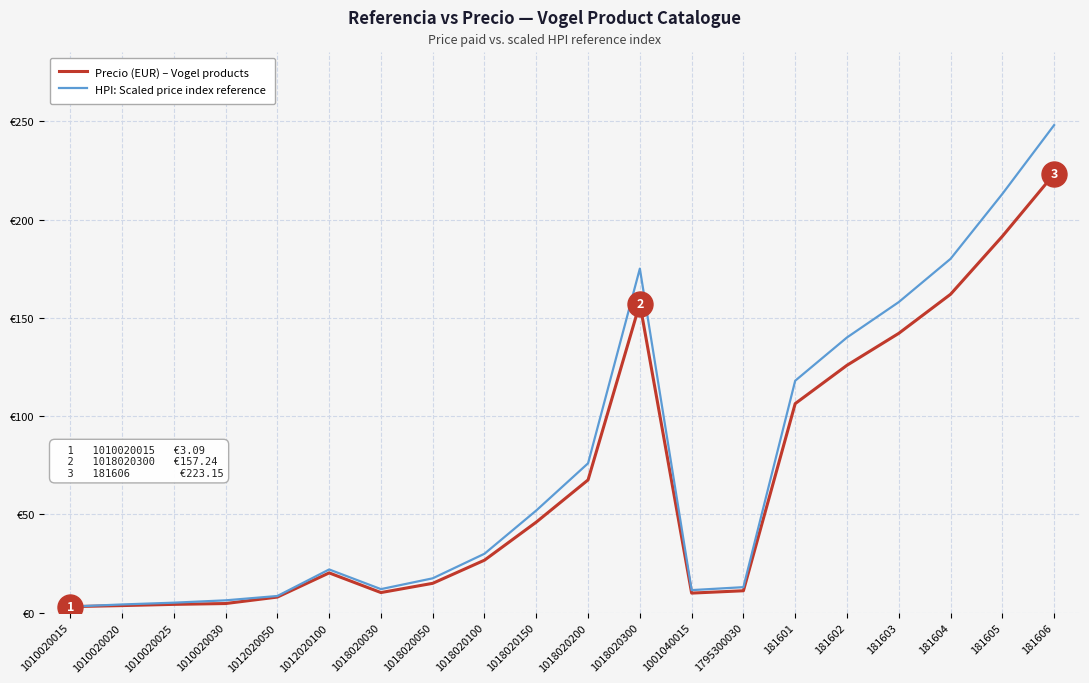

What are all the series names shown in the legend?

Precio (EUR) – Vogel products, HPI: Scaled price index reference